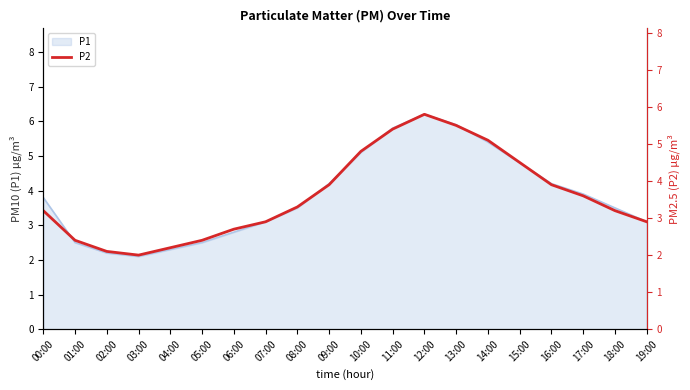

At which category does the chart reach its peak across all series?

12:00